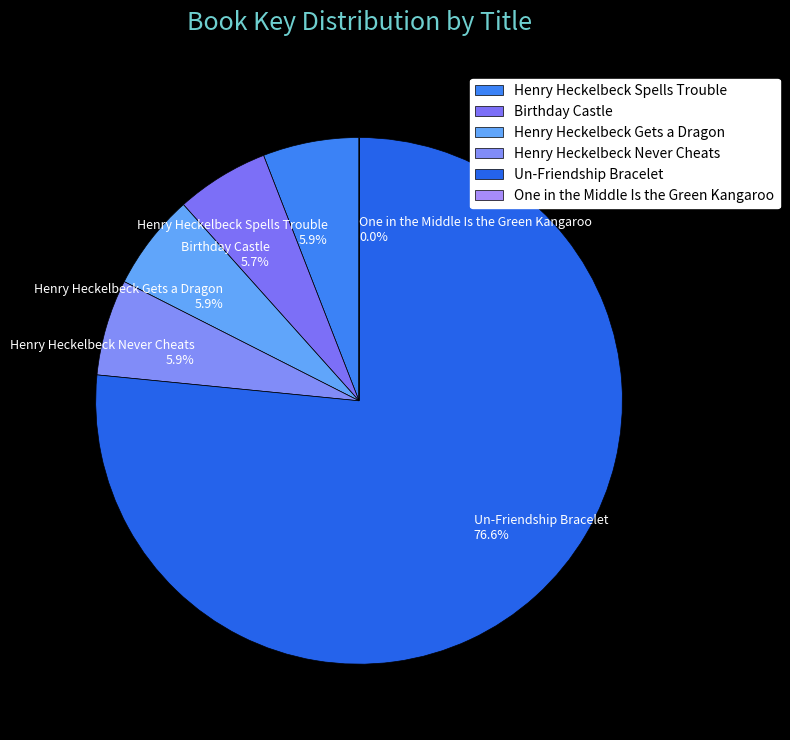

True or false: Birthday Castle accounts for 6% of the total.

True